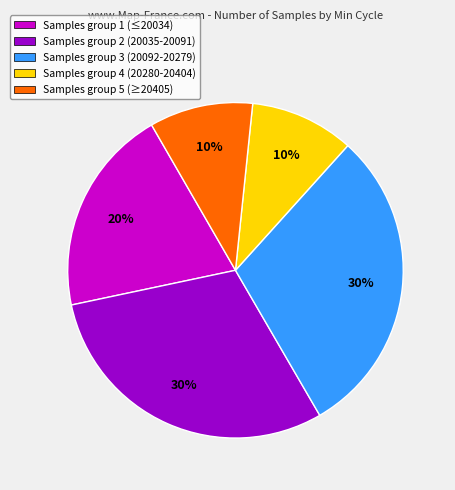

Combined, do Samples group 1 (≤20034) and Samples group 4 (20280-20404) account for over 50%?

No